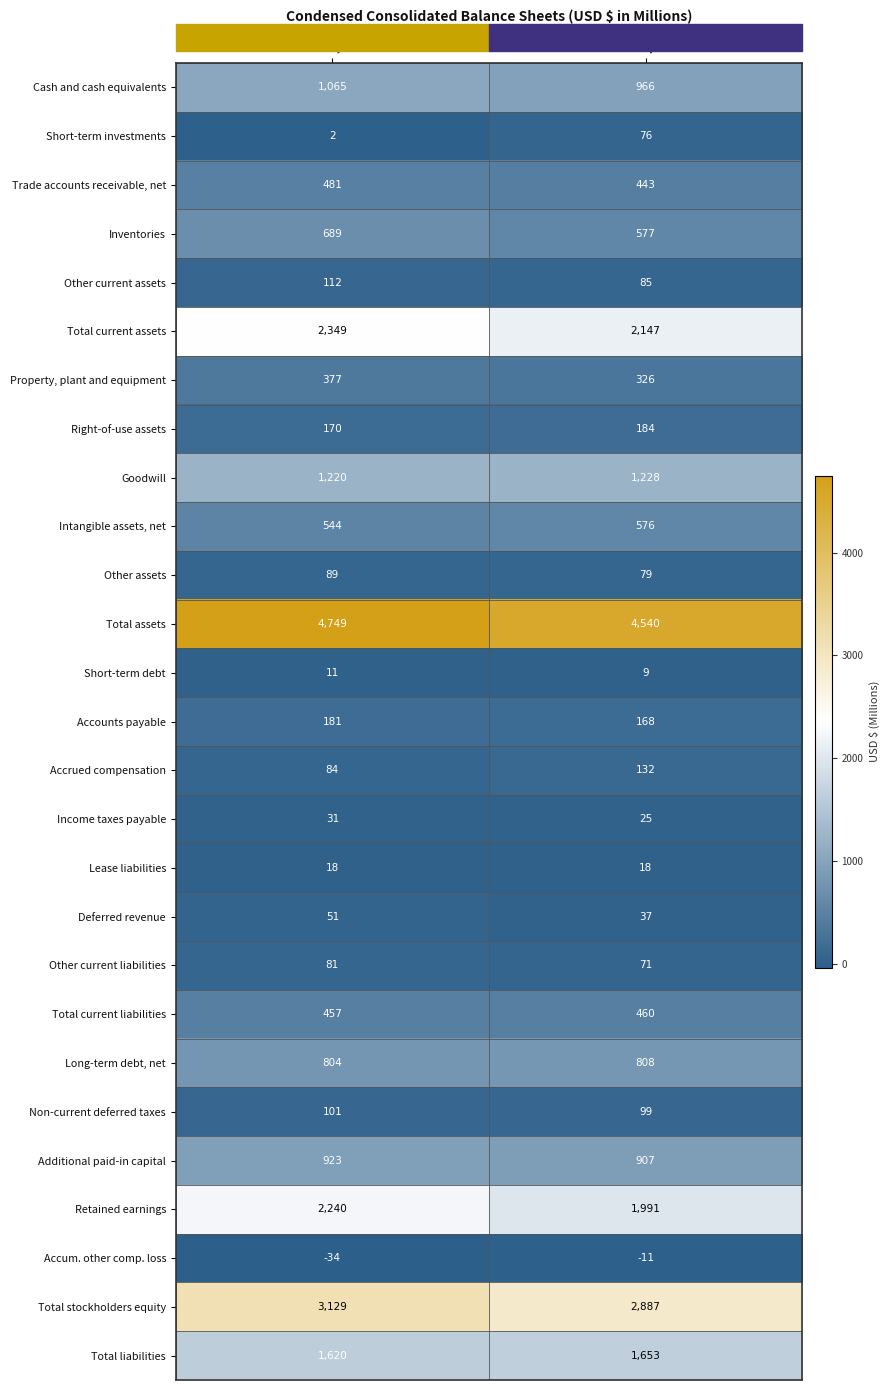

At Jun. 30, 2022, list the series in order from smallest to largest.

Accum. other comp. loss, Short-term investments, Short-term debt, Lease liabilities, Income taxes payable, Deferred revenue, Other current liabilities, Accrued compensation, Other assets, Non-current deferred taxes, Other current assets, Right-of-use assets, Accounts payable, Property, plant and equipment, Total current liabilities, Trade accounts receivable, net, Intangible assets, net, Inventories, Long-term debt, net, Additional paid-in capital, Cash and cash equivalents, Goodwill, Total liabilities, Retained earnings, Total current assets, Total stockholders equity, Total assets